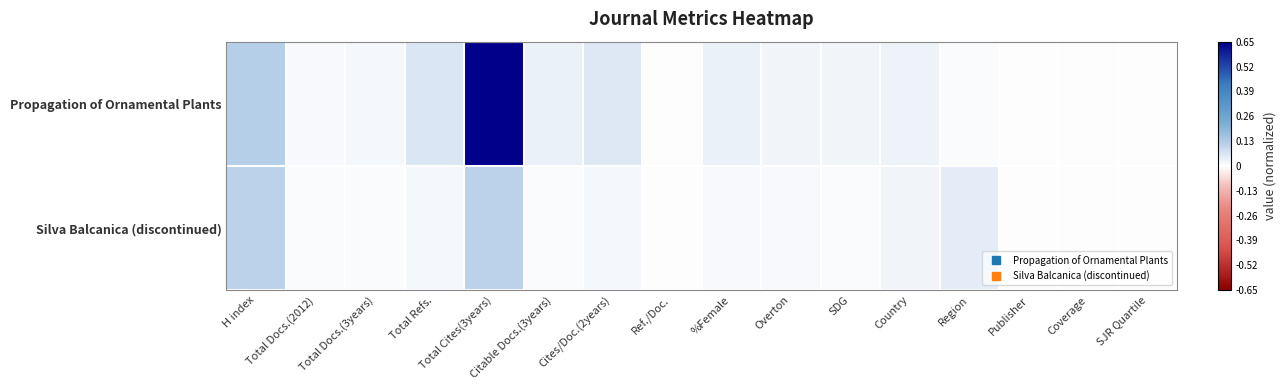

Rank the series at Total Refs. from highest to lowest value.

Propagation of Ornamental Plants, Silva Balcanica (discontinued)